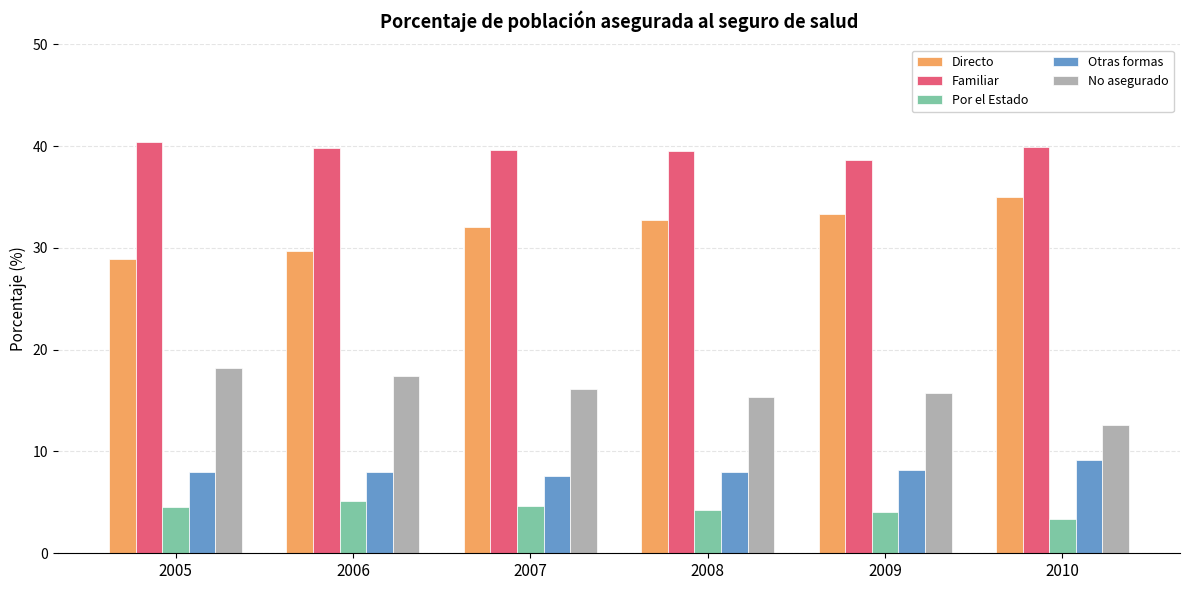

How many data points does each series have?

6